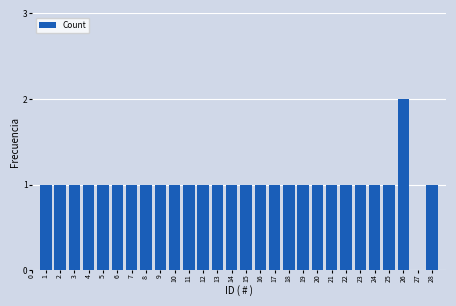

Reading left to right, list all the values displayed in this chart.

1	1	1	1	1	1	1	1	1	1	1	1	1	1	1	1	1	1	1	1	1	1	1	1	1	2	1